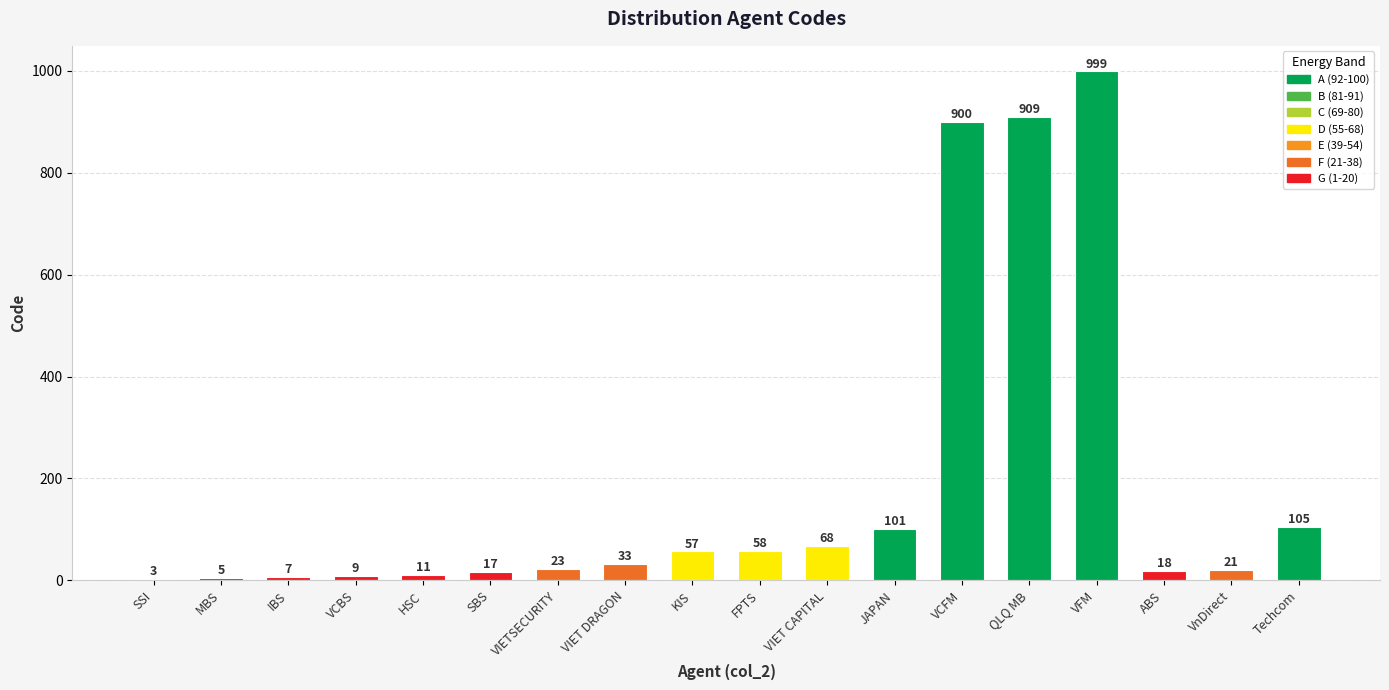

What value does the data have at VIET DRAGON?

33